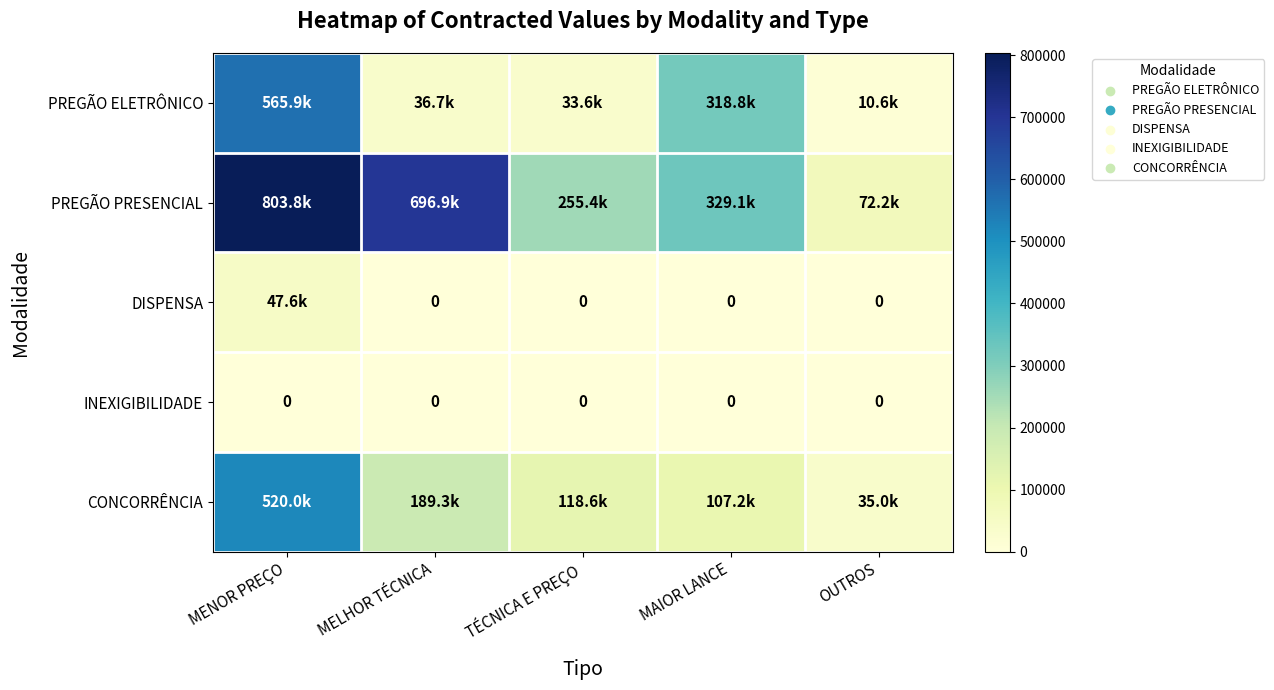

How many categories are shown in the chart?

5